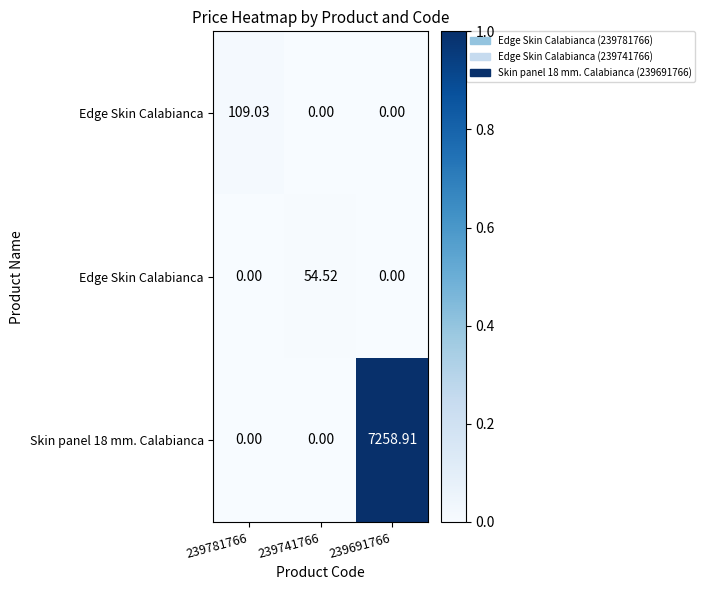

Between 239691766 and 239781766, which is larger?

239781766